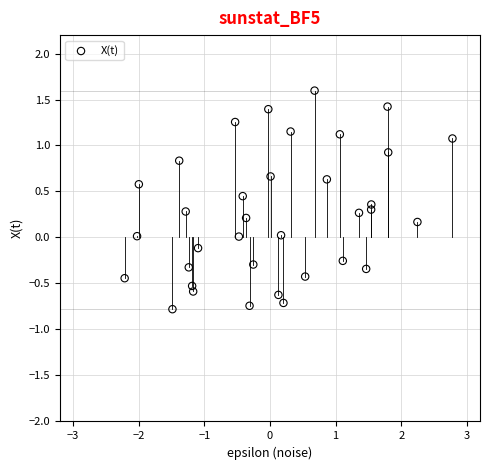

What is the range of Y values (max minus min)?

2.4